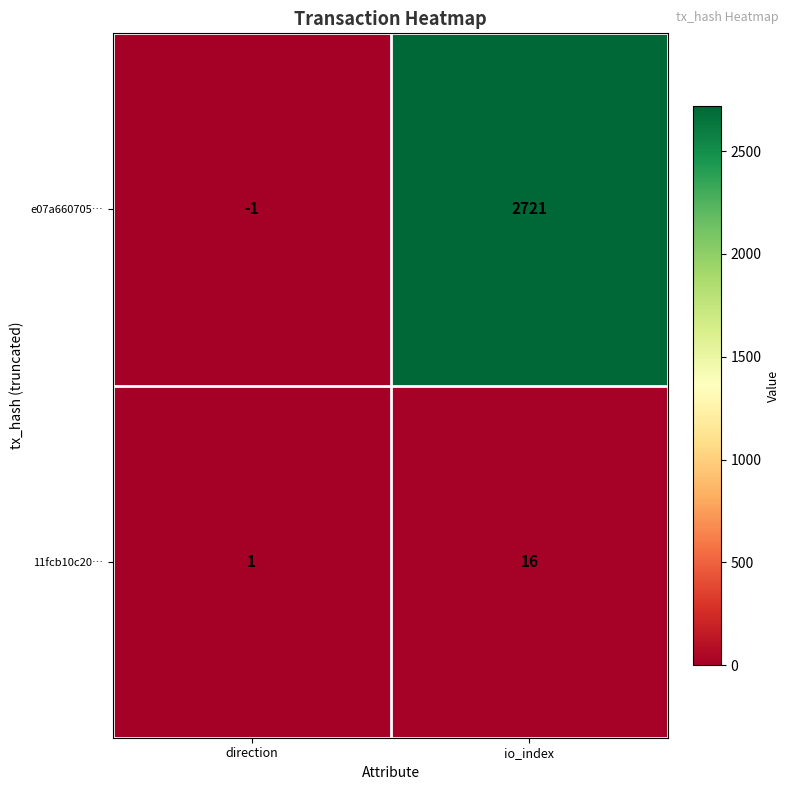

List the series in order of their peak value, lowest first.

11fcb10c20…, e07a660705…